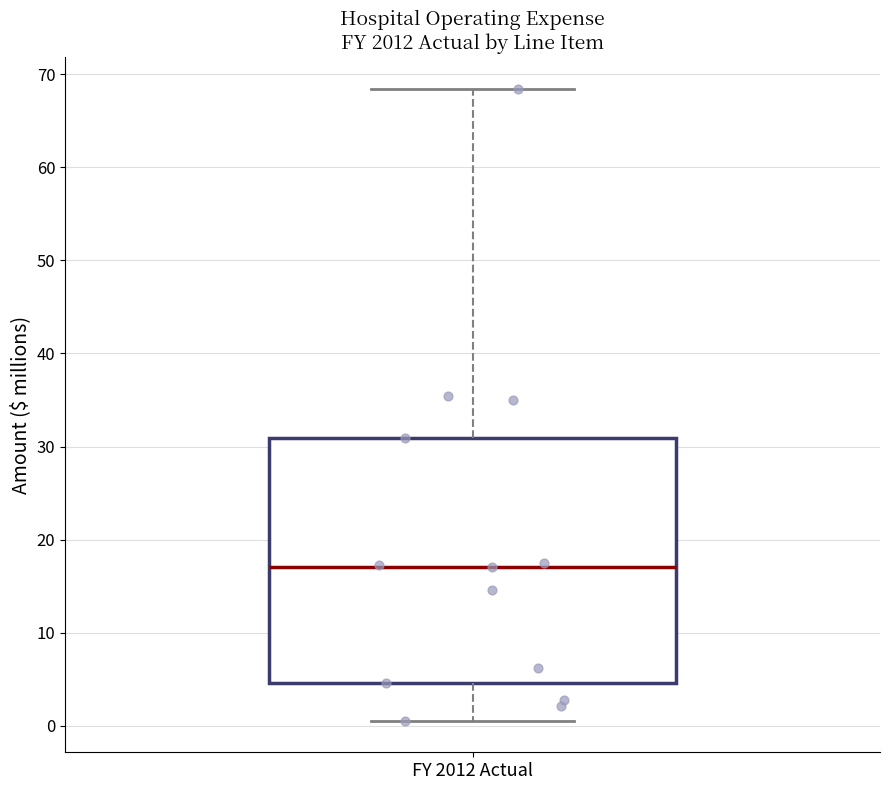

Read this box plot against the y-axis: the position of the median line, the range covered by the box, and the ends of both whiskers. The values are not printed on the chart, so give them approximately, as read against the axis.

median 17, box 5 to 31, whiskers 1 to 68